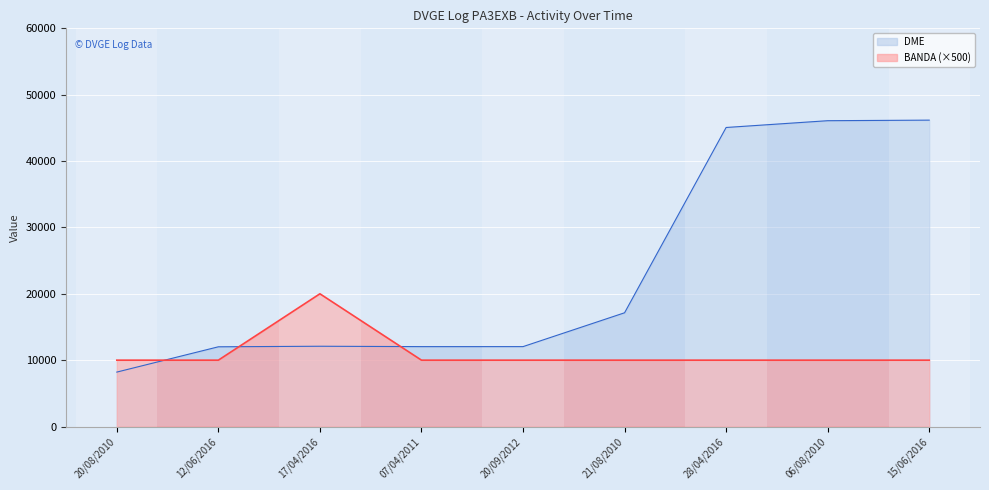

Read the DME value at 06/08/2010.

46082